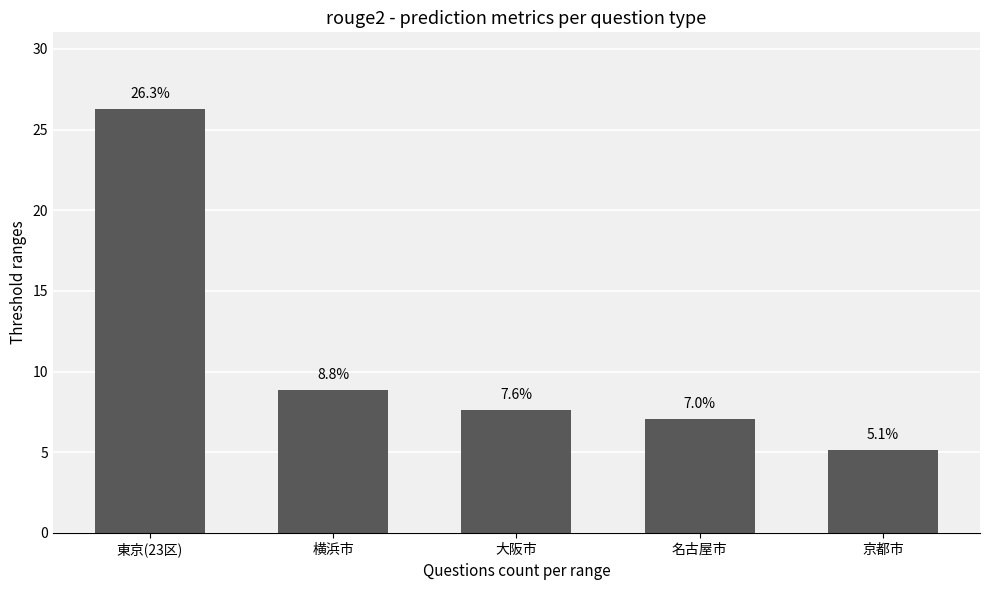

What is the value of the 5th bar from the left?

5.1